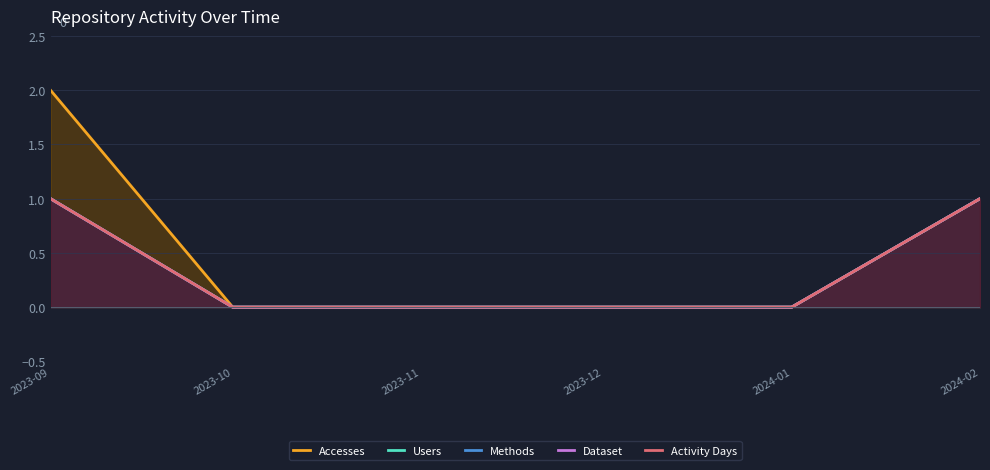

List the series in order of their peak value, lowest first.

Users, Methods, Dataset, Activity Days, Accesses